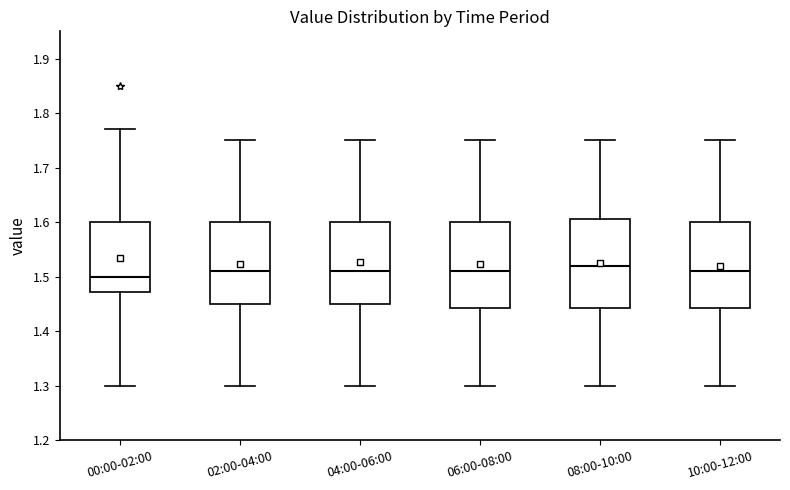

Where does the lower whisker of the box for 06:00-08:00 end on the y-axis? The values are not printed on the chart, so give them approximately, as read against the axis.

1.30